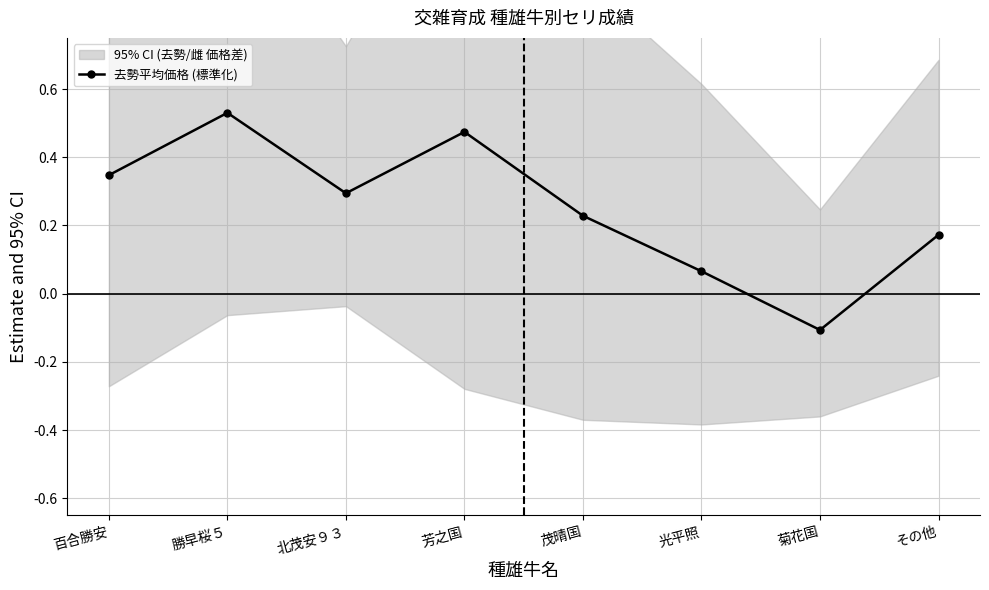

How many distinct data groups are displayed?

1